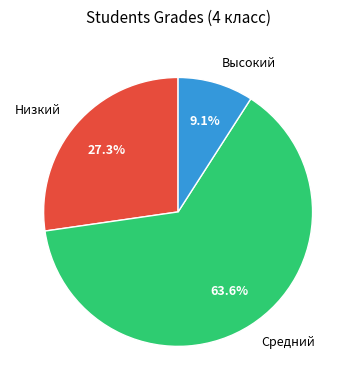

The Средний slice represents 64% of the pie. True or false?

True